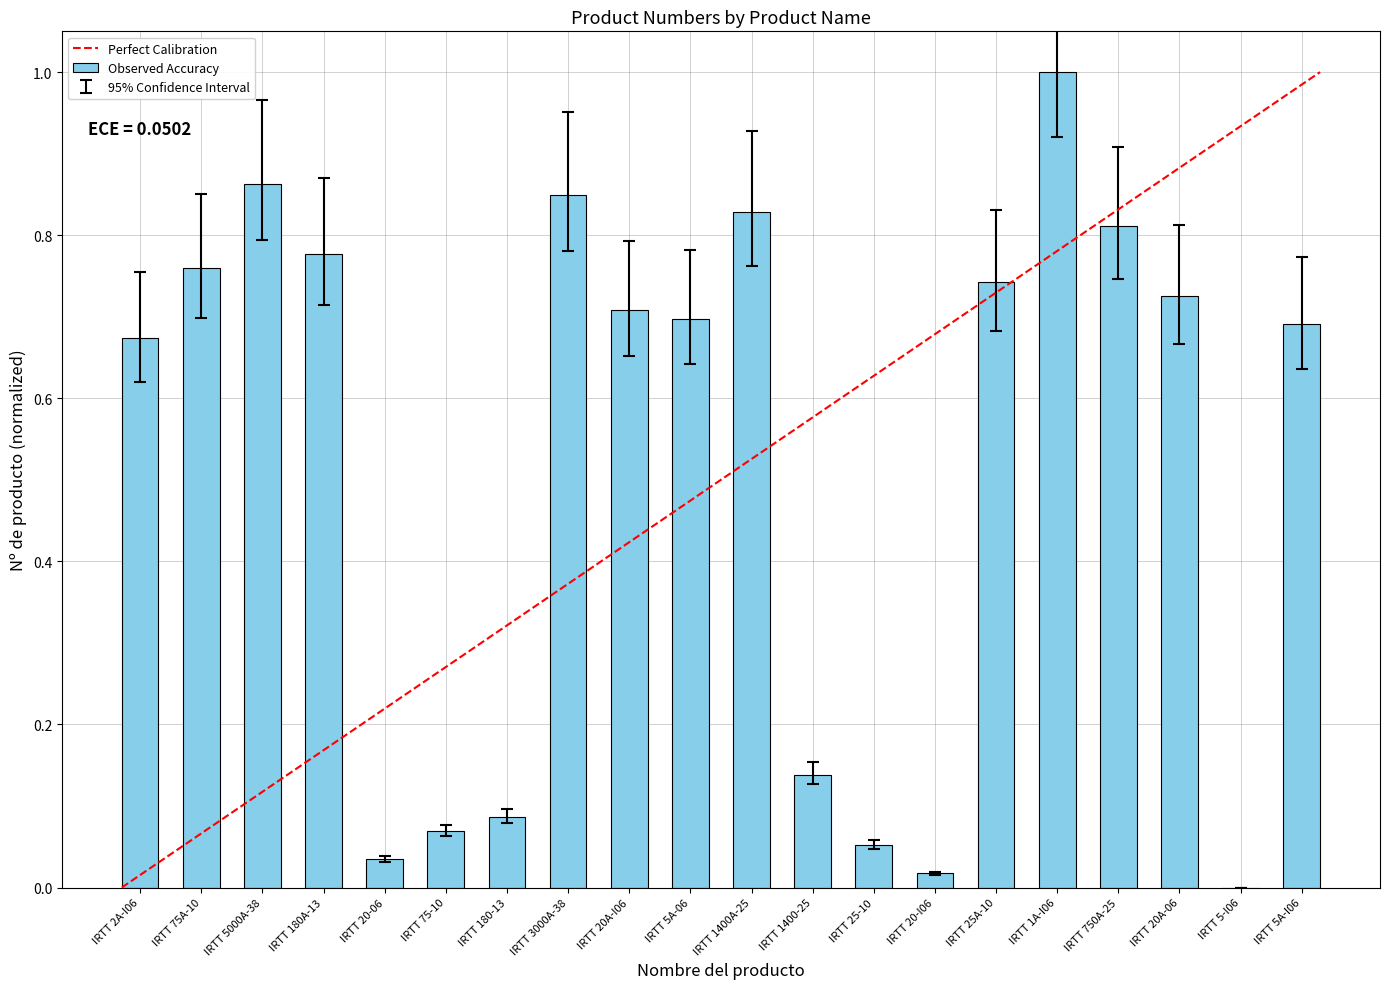

Between IRTT 5A-I06 and IRTT 180A-13, which is larger?

IRTT 180A-13